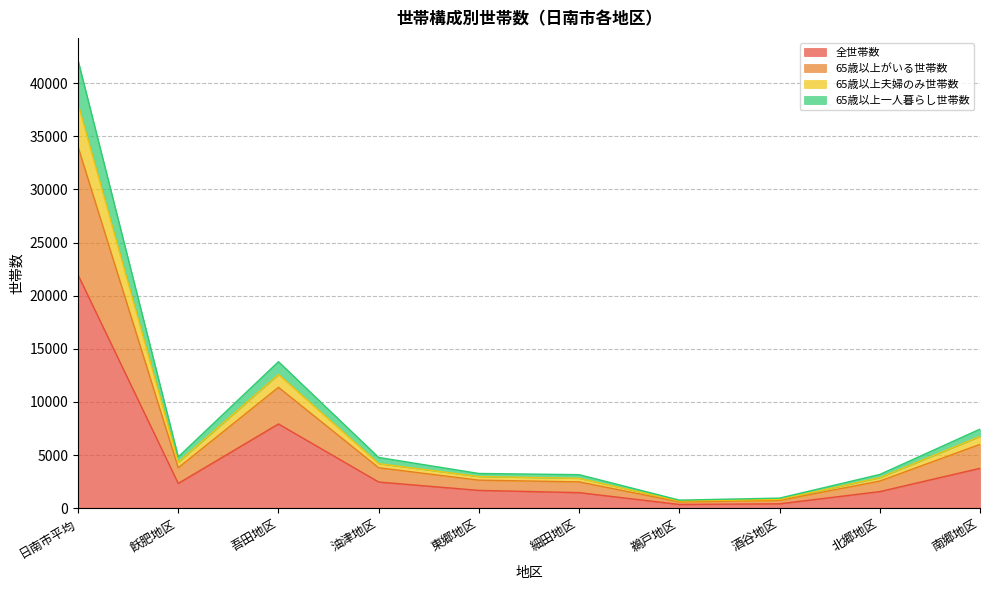

How many data points does each series have?

10